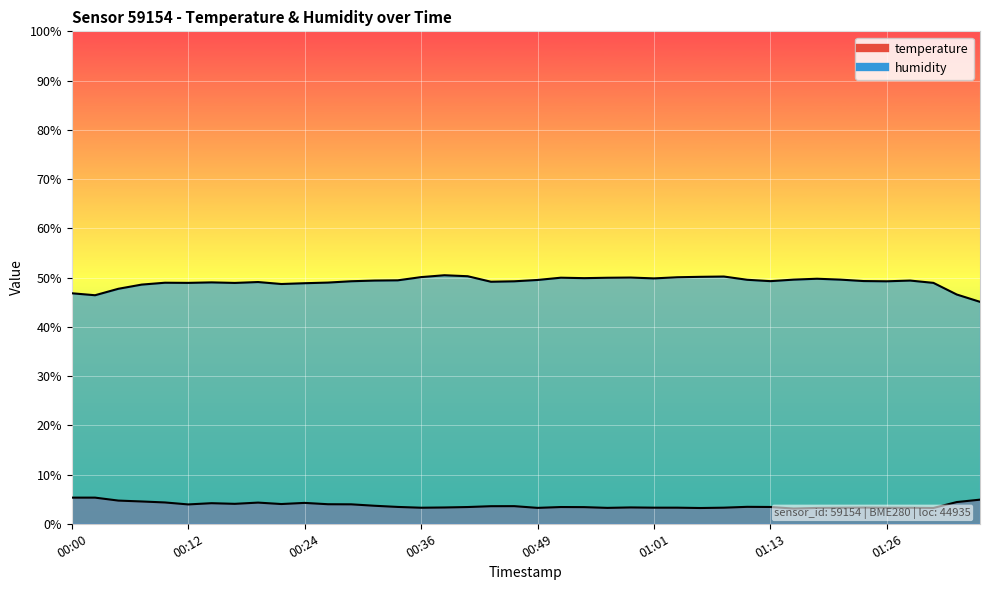

What is the difference between the second highest and second lowest values in the temperature series?

2.1